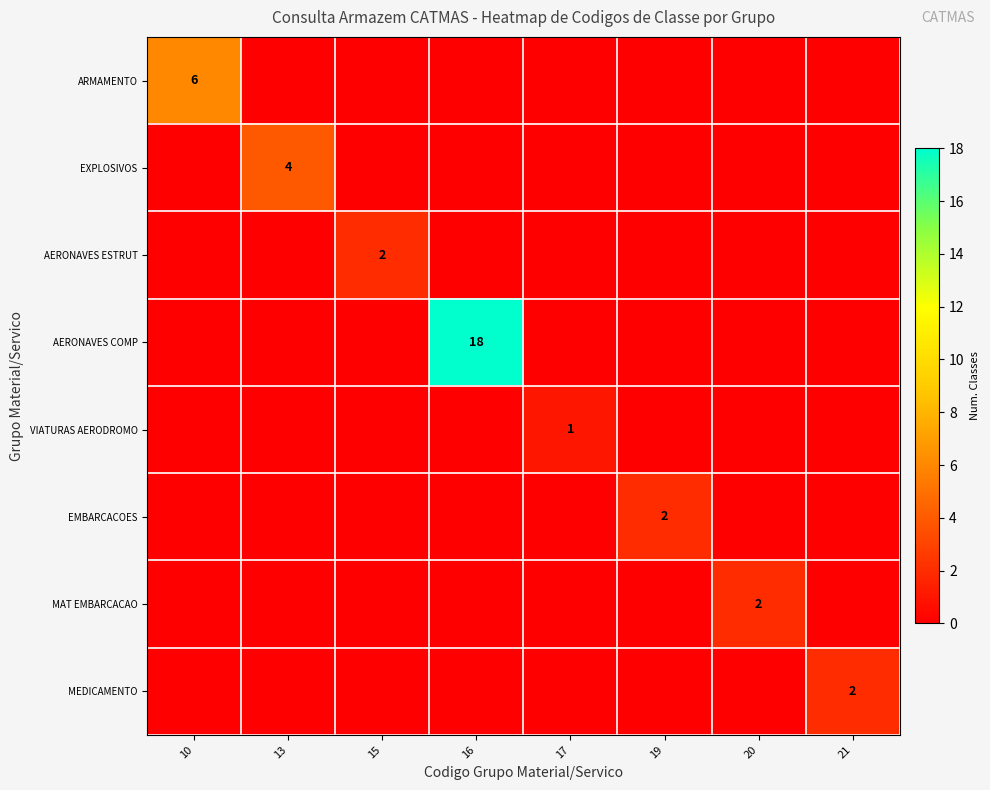

At how many categories does at least one series exceed 12?

1